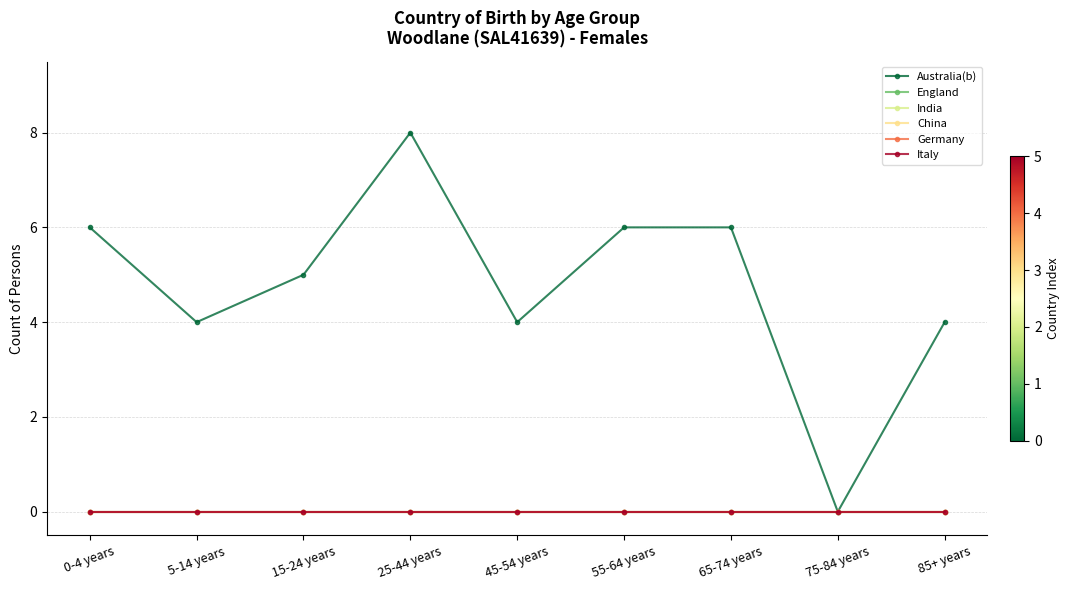

Is this an area chart (filled region under the line)?

No